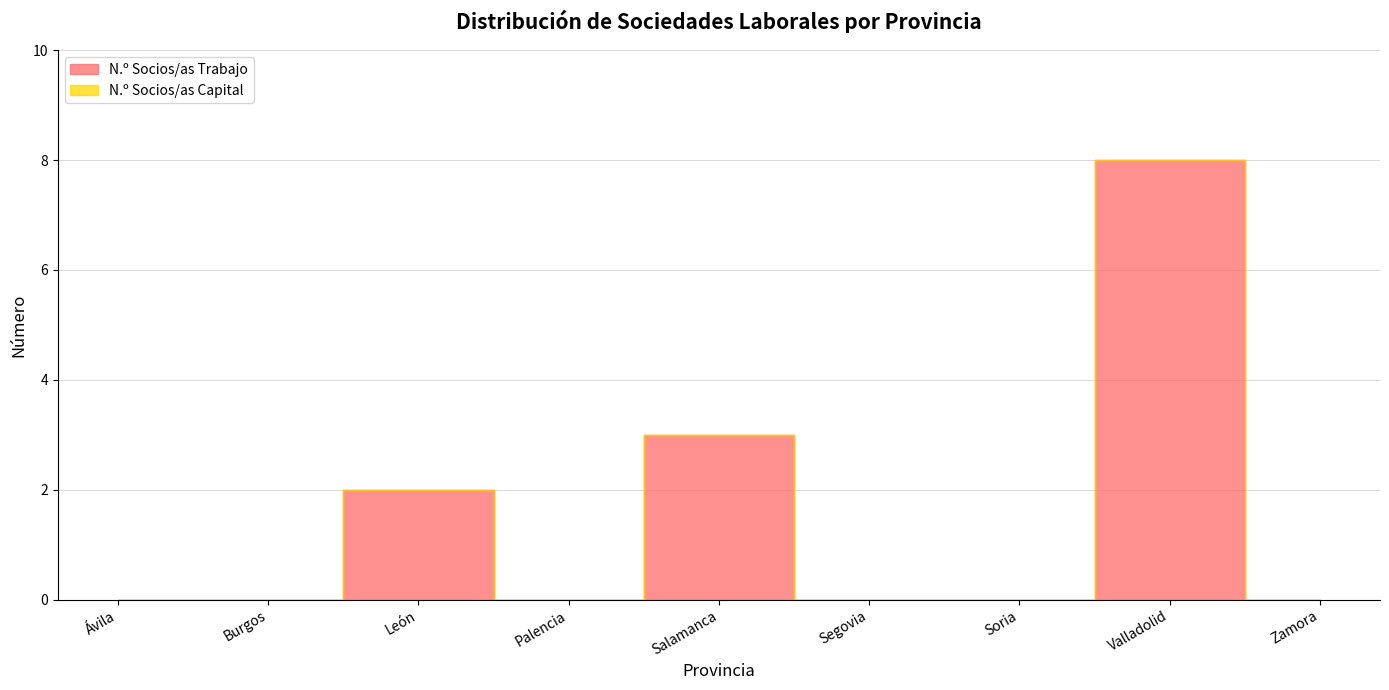

What is the total value across all series at Salamanca?

3